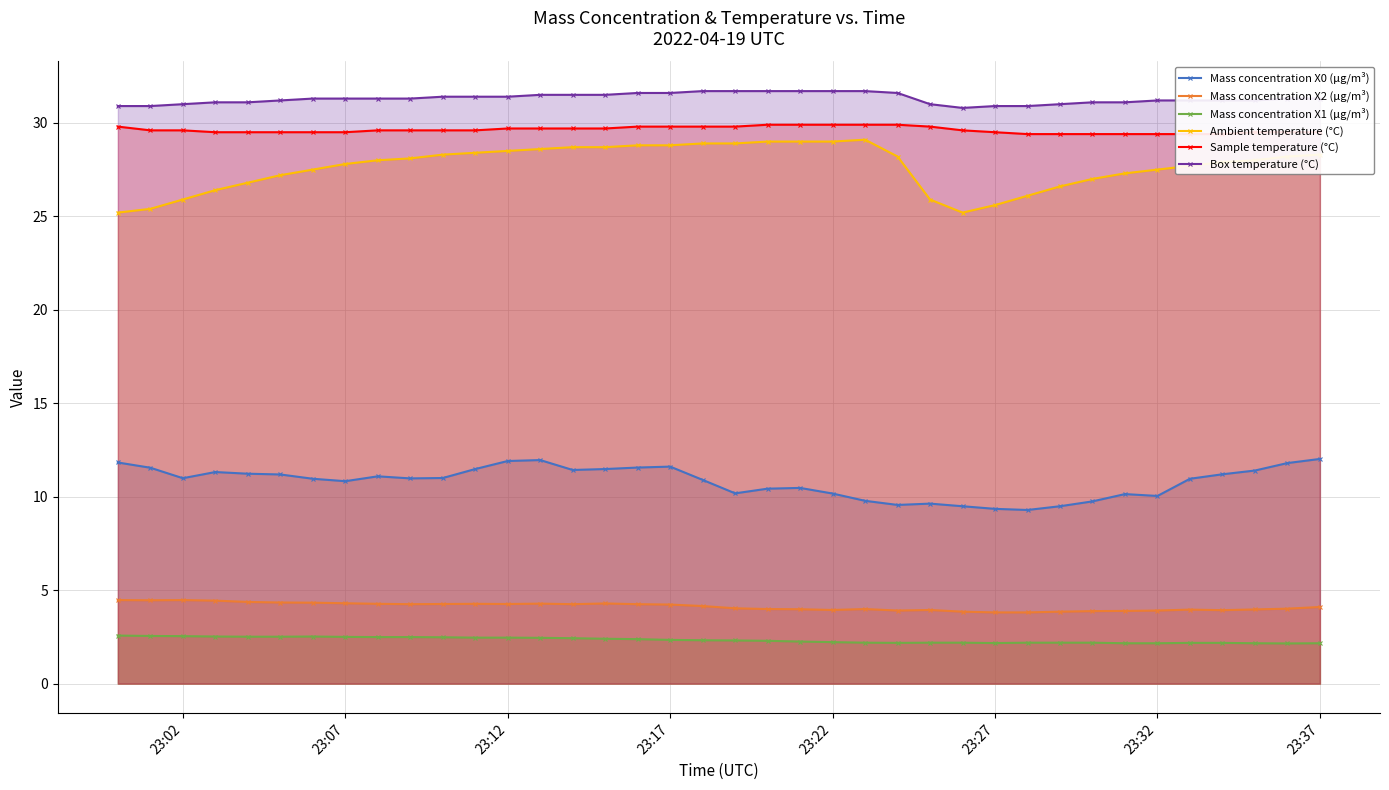

True or false: Mass concentration X0 (μg/m³) has more than 2 points higher than both neighbors.

True